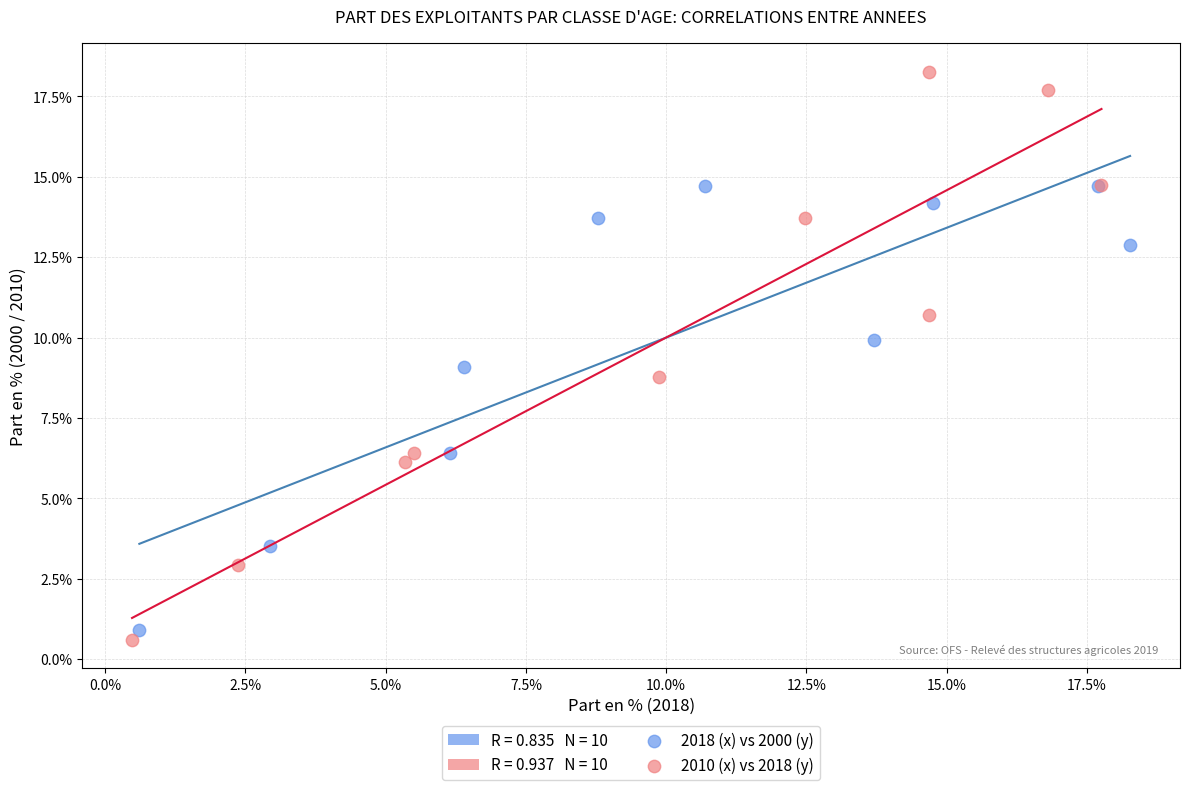

Which series contains the highest Y value?

2010 (x) vs 2018 (y)